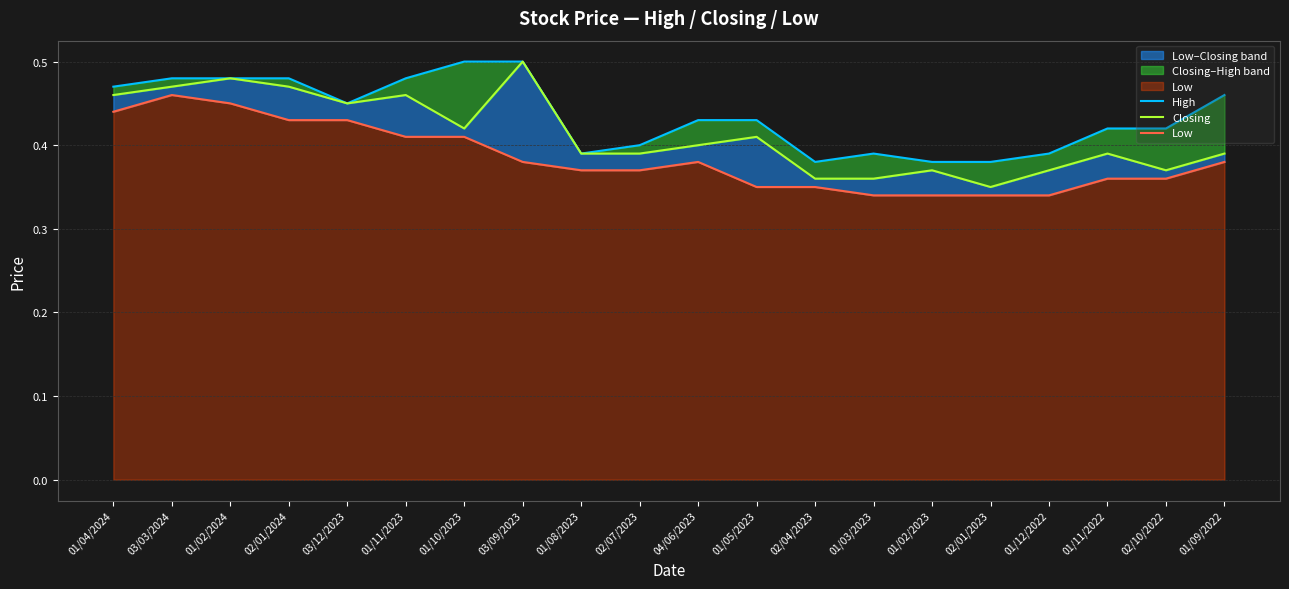

Which series has the largest total across all categories?

High